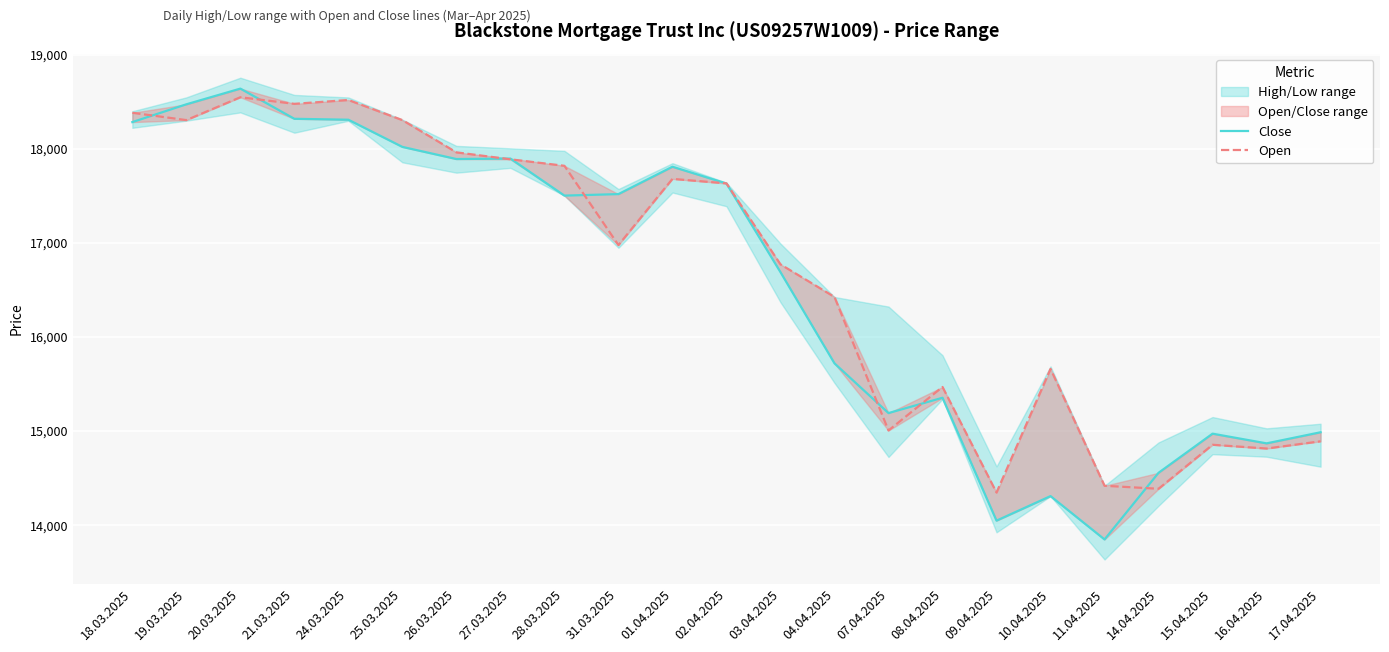

At how many categories does at least one series exceed 17857?

8